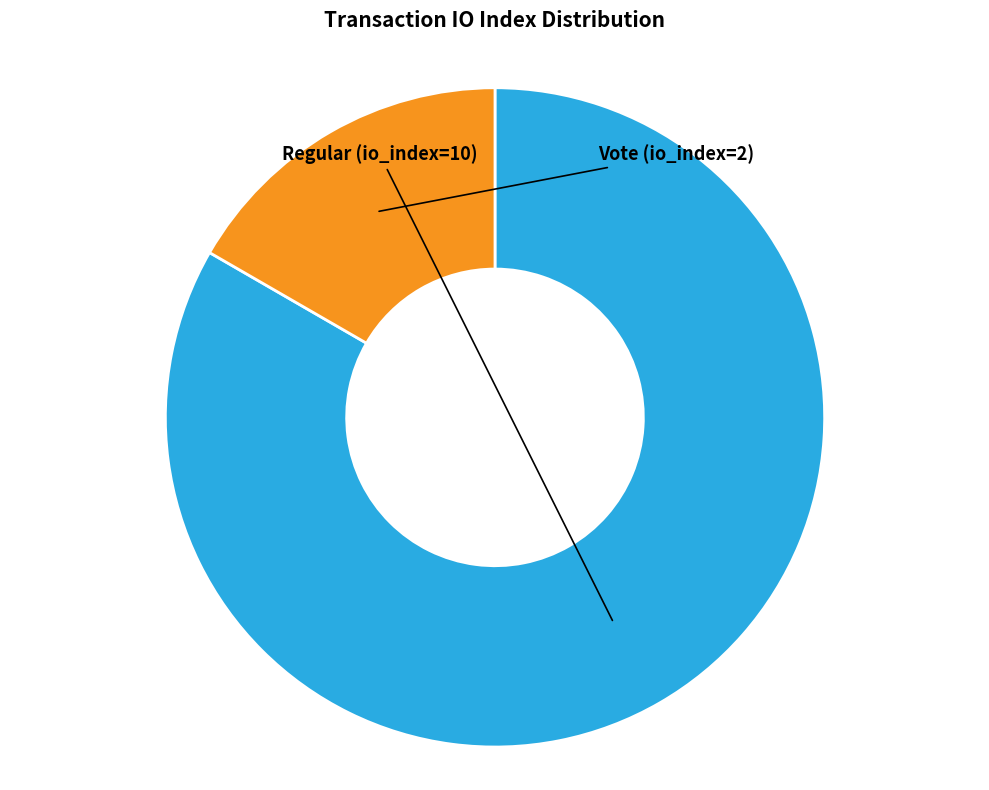

Is there a majority slice in this chart?

Yes